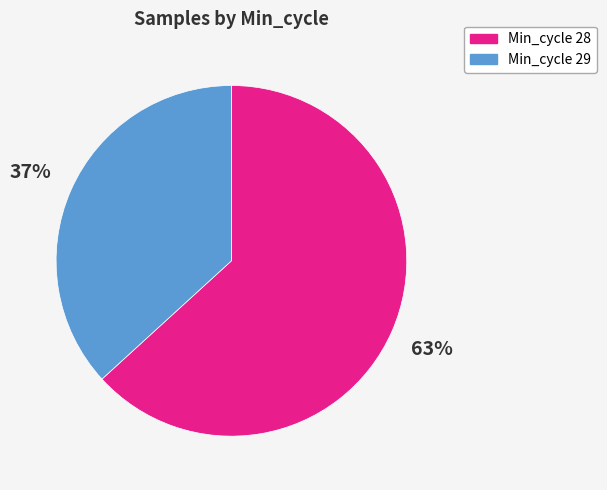

To the nearest percent, what is the difference between the largest and smallest slice percentages?

26%